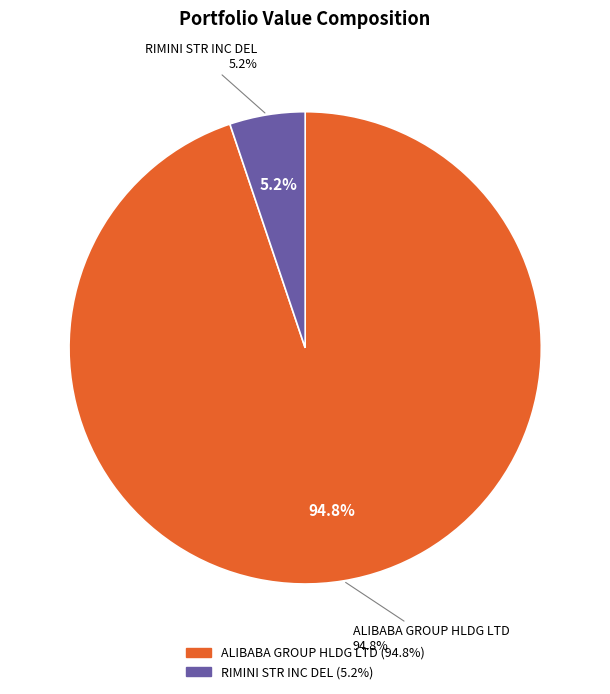

To the nearest percent, what portion does ALIBABA GROUP HLDG LTD represent?

95%